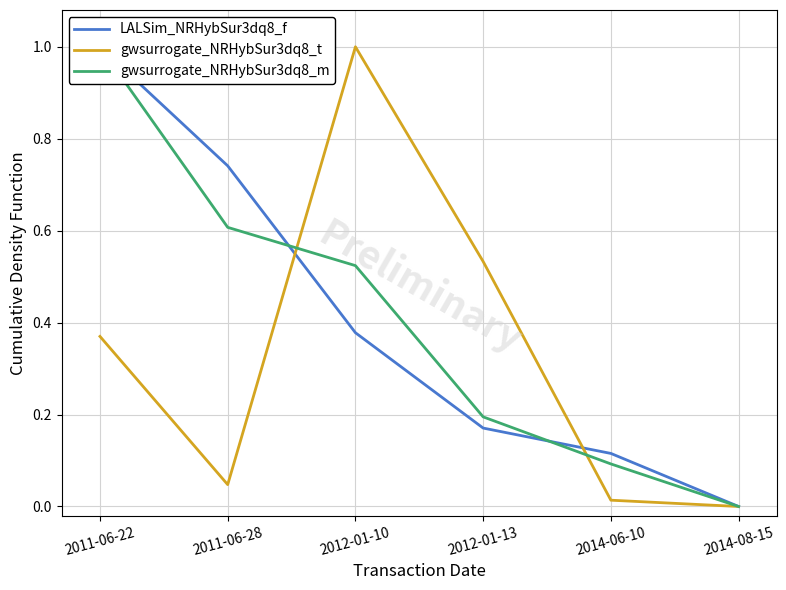

How many positive values does the LALSim_NRHybSur3dq8_f series have?

5